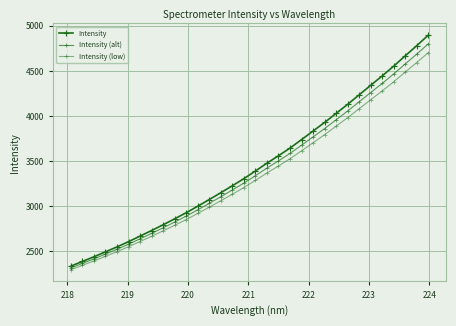

How many distinct data groups are displayed?

3